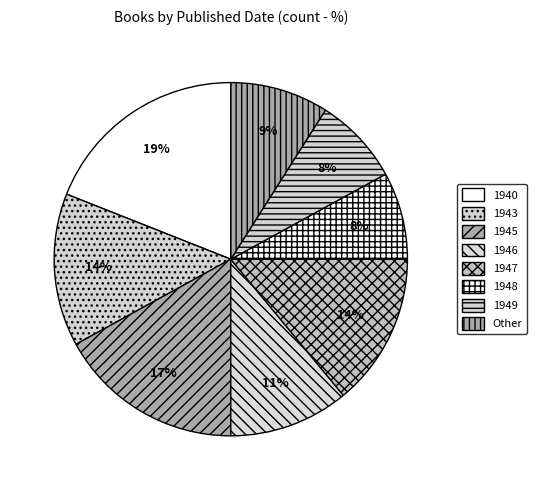

How many slices are in this pie chart?

8